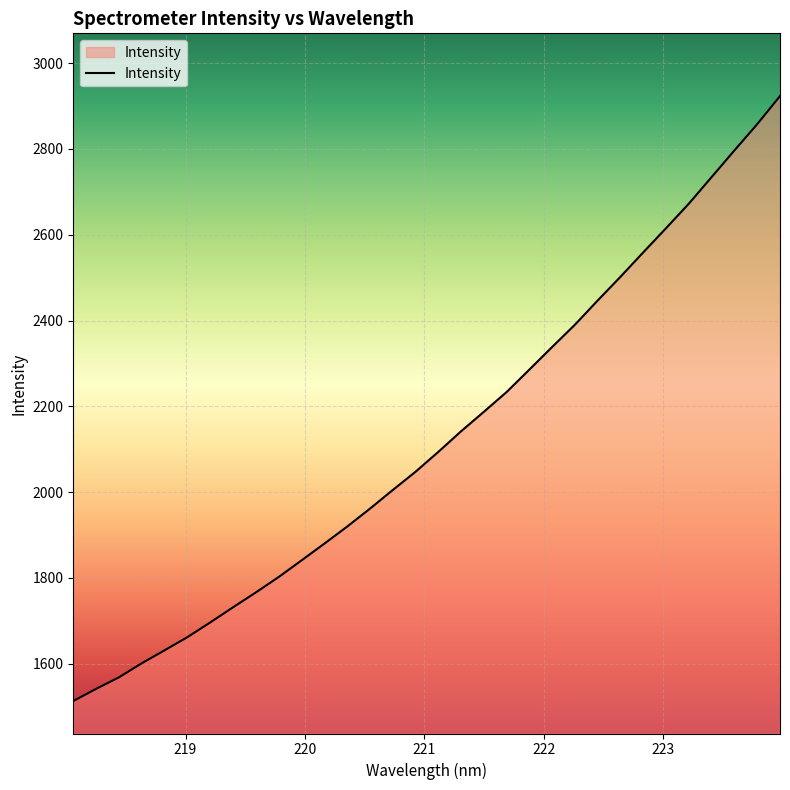

What is the difference between the maximum and minimum values?

1410.0